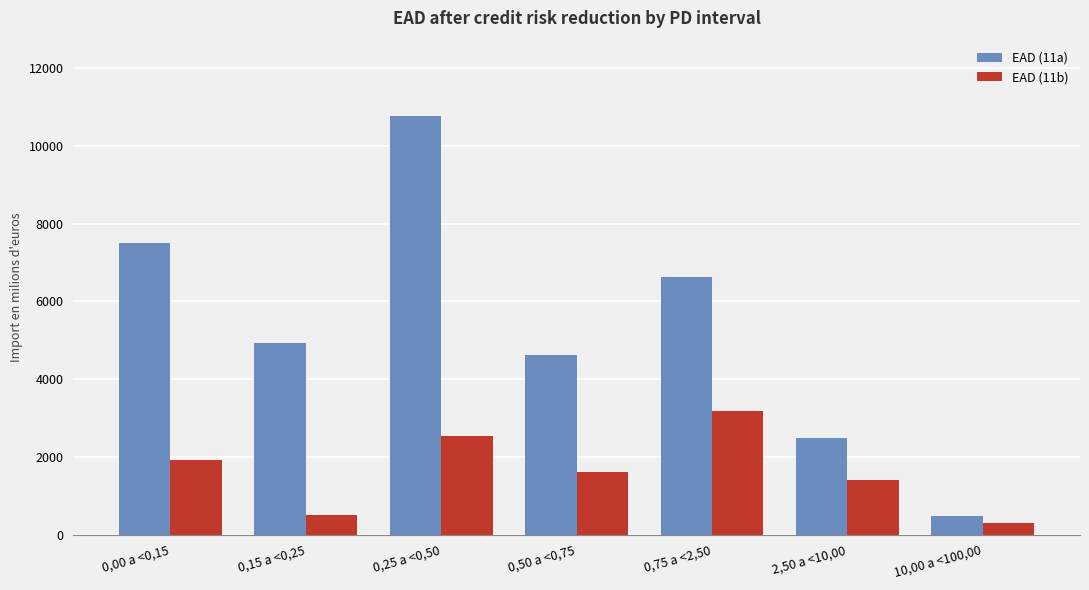

How many series are shown in this chart?

2